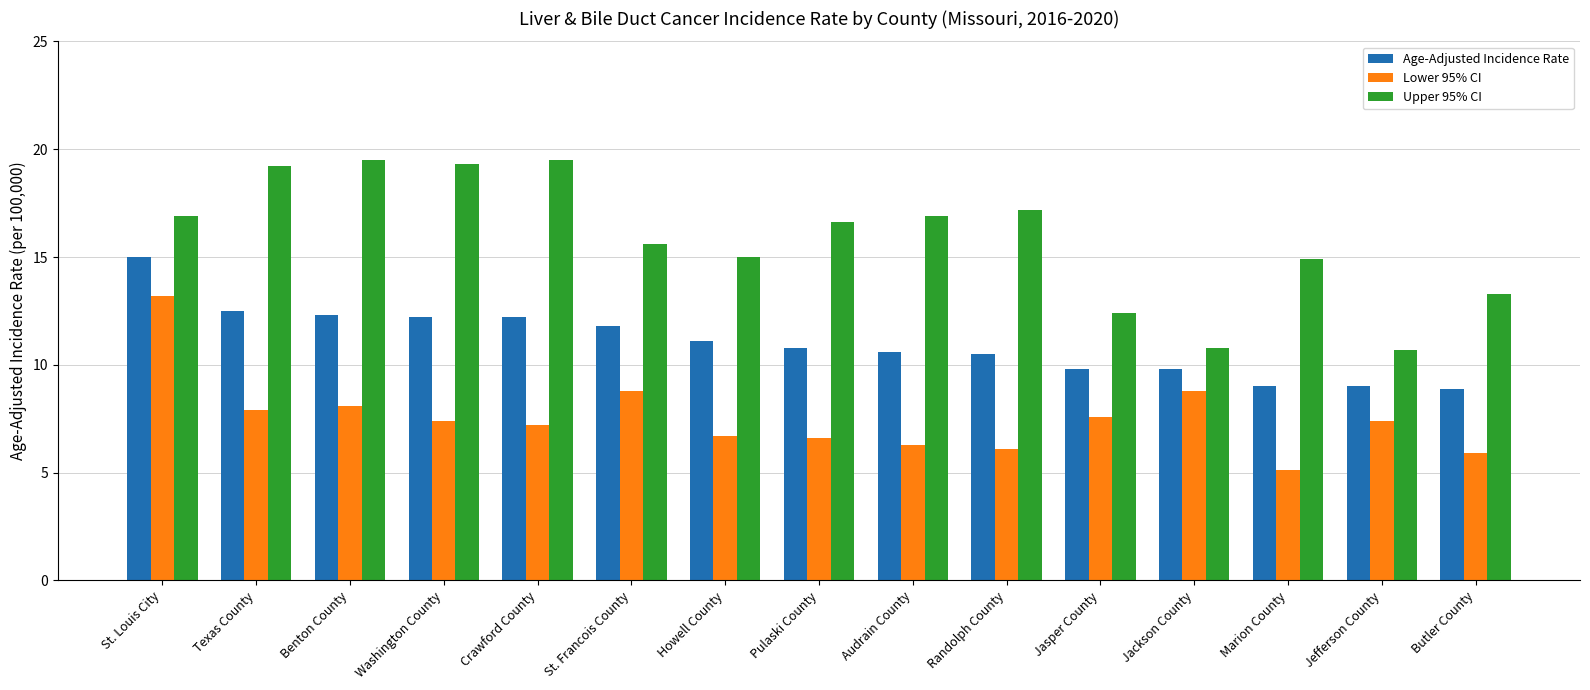

What is the greatest value displayed?

19.5